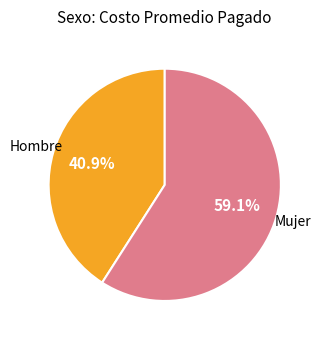

Does any single category account for the majority?

Yes